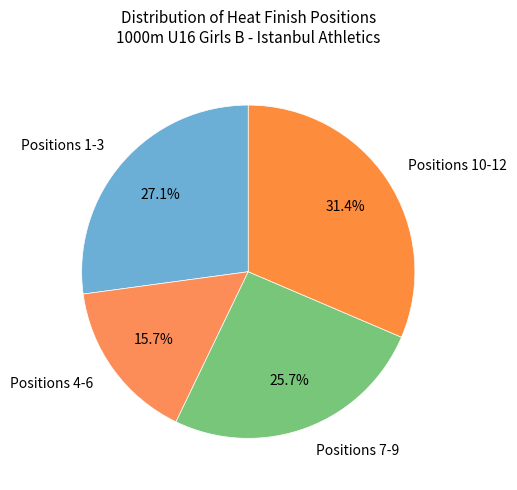

What percentage is NOT represented by Positions 7-9?

74.3%